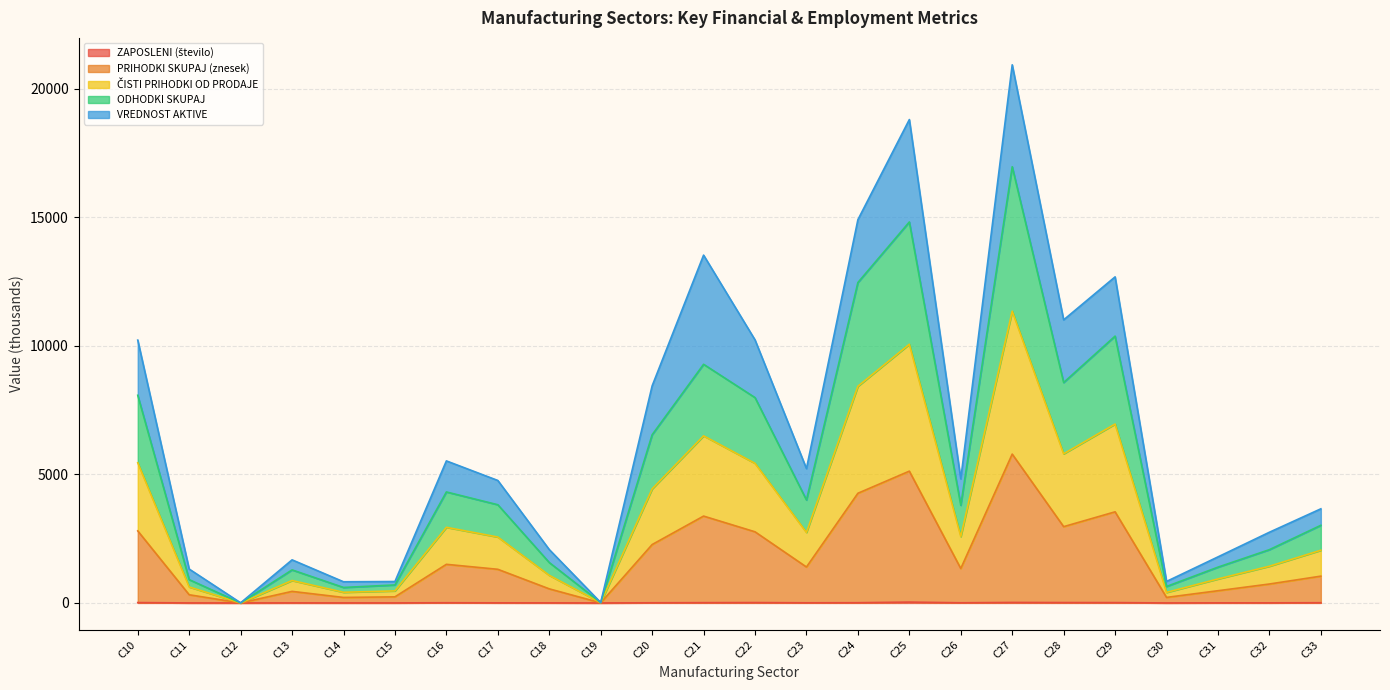

Does the chart display data point markers on the line(s)?

No